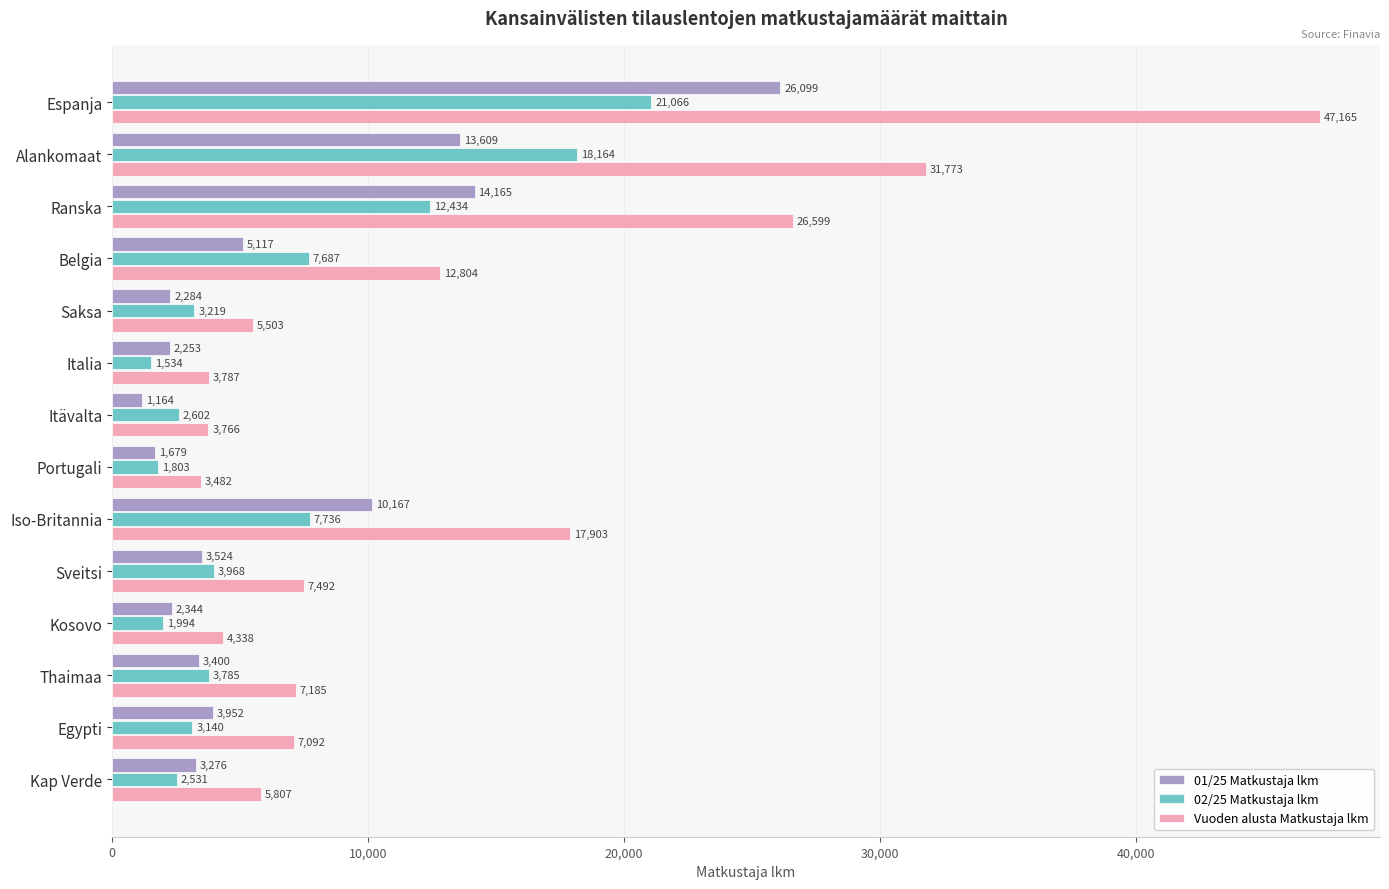

How many distinct data groups are displayed?

3